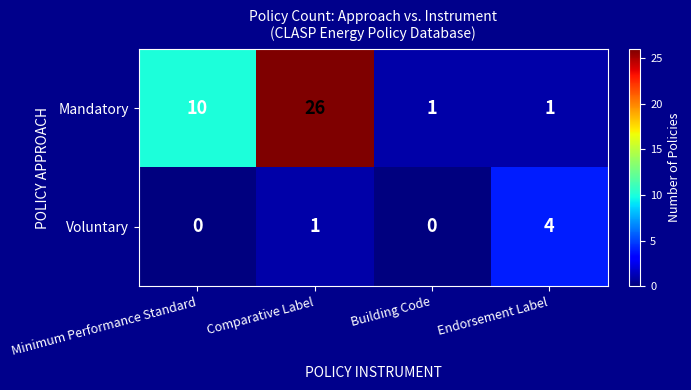

At which category is the sum across all series the highest?

Comparative Label